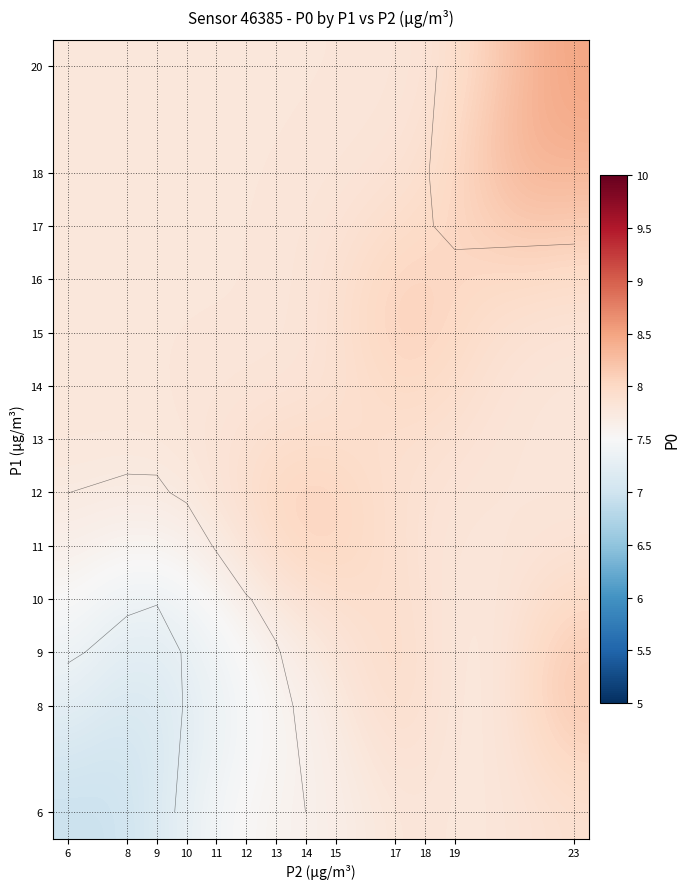

Which category has the highest value across all series?

23